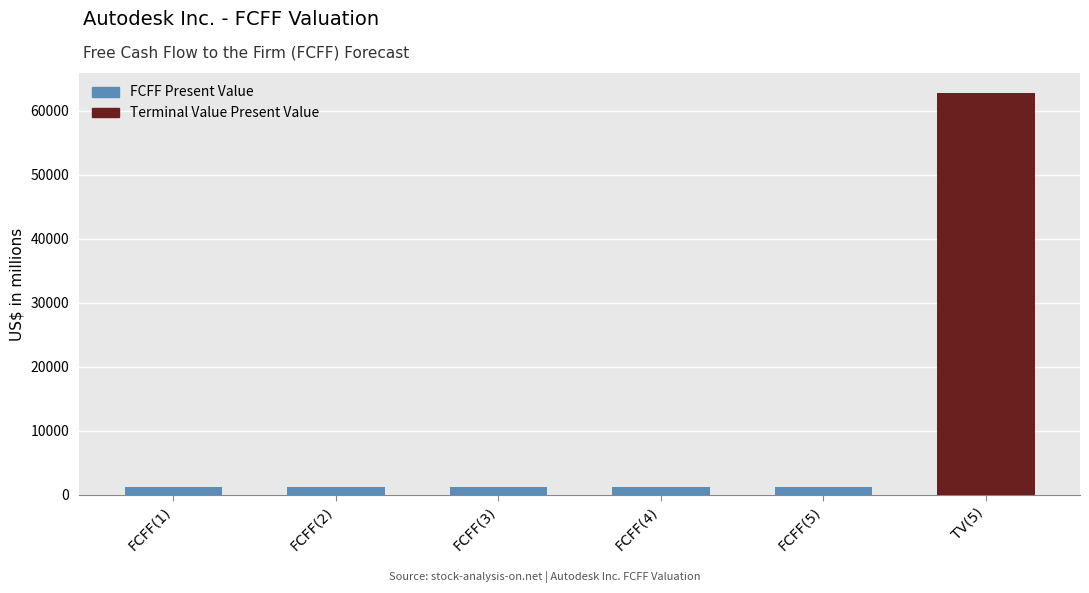

At which category does the chart reach its peak across all series?

TV(5)